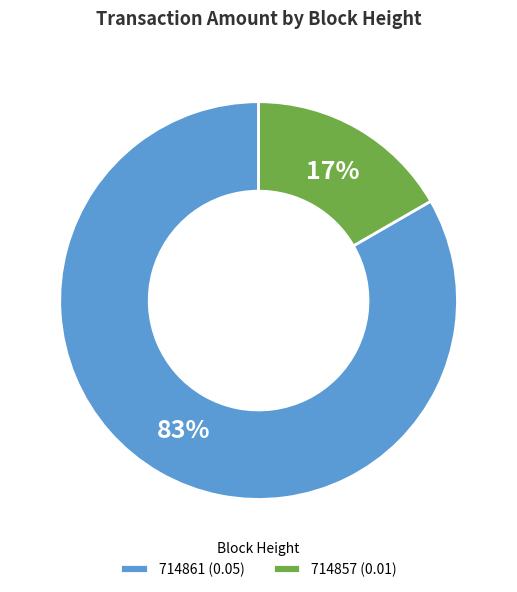

Rank the categories by value from highest to lowest.

714861, 714857